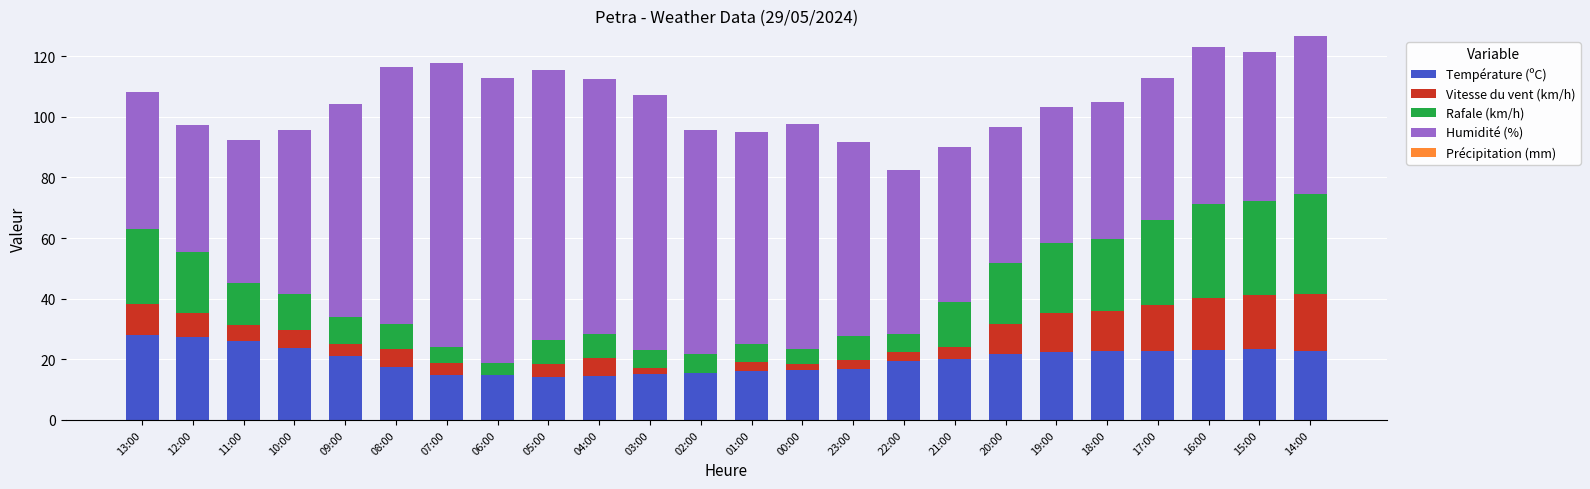

The Température (ºC) series shows 10.8 at 13:00. True or false?

False